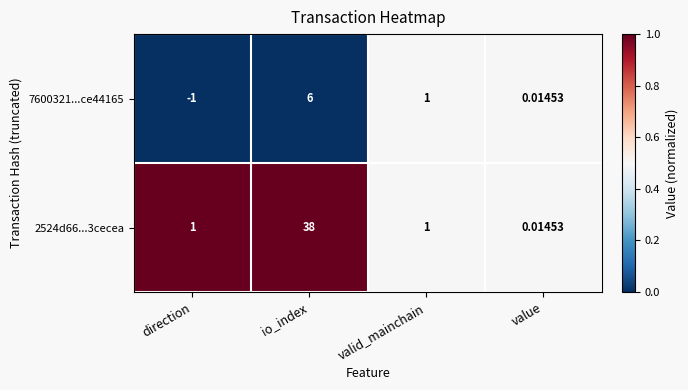

Which category has the lowest value in the 2524d66...3cecea series?

value